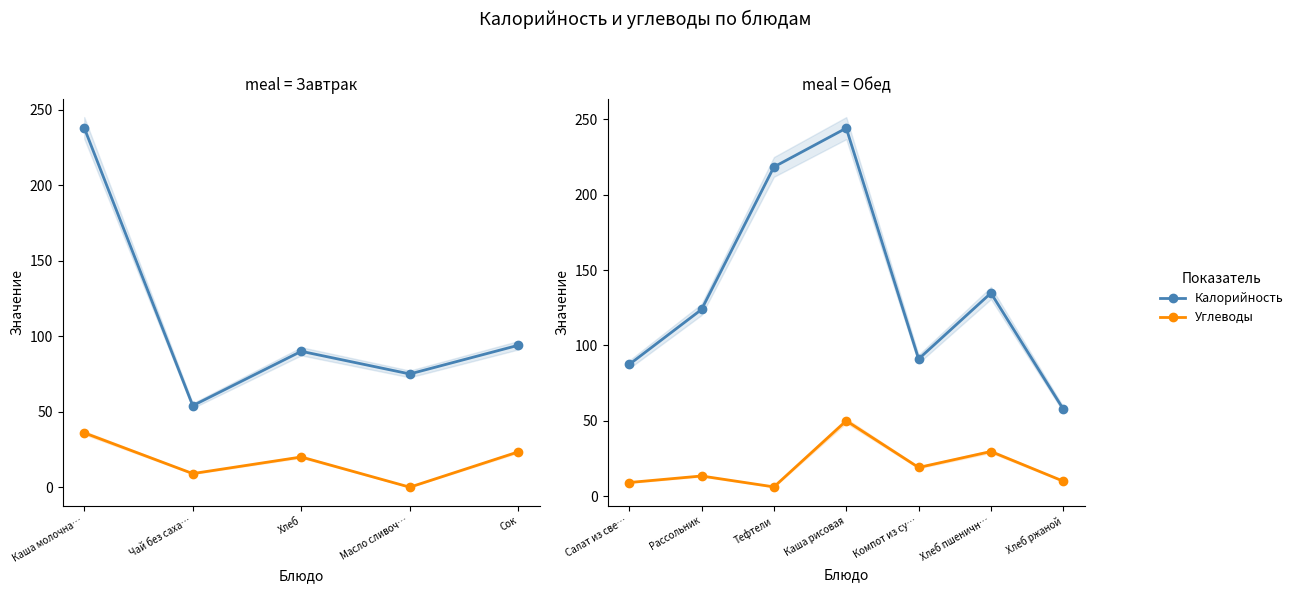

Is this an area chart (filled region under the line)?

No